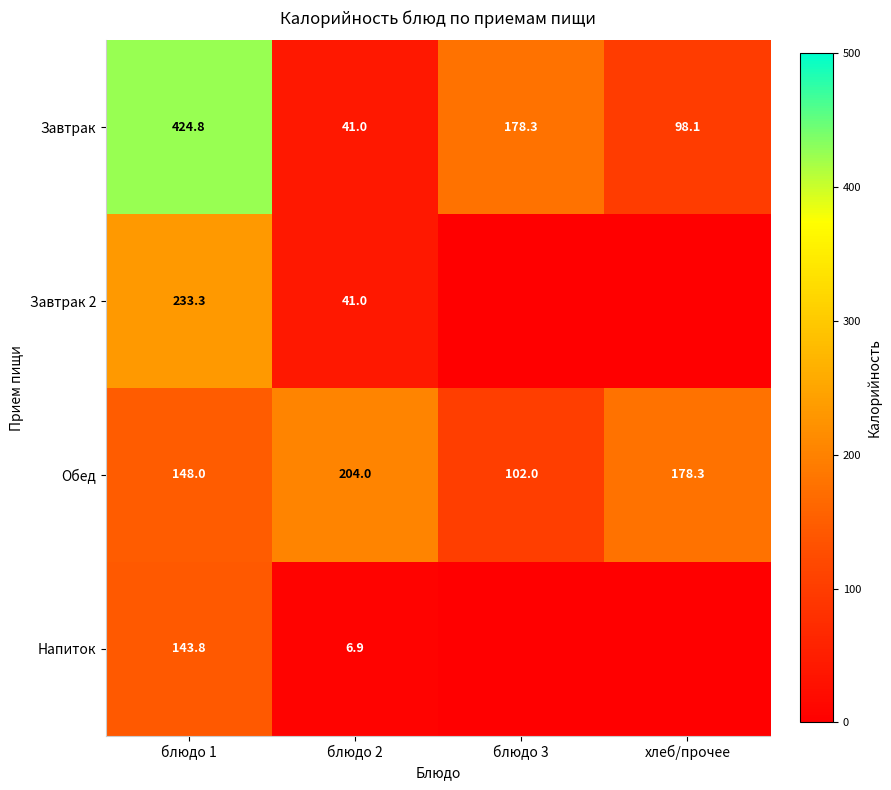

How many series are shown in this chart?

4